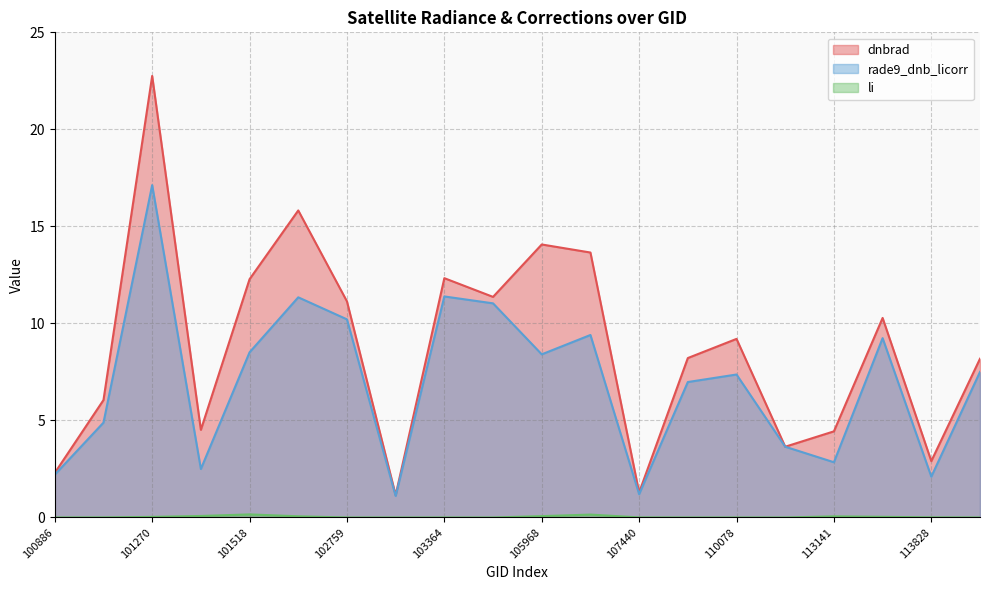

Which series has the widest spread of values?

dnbrad